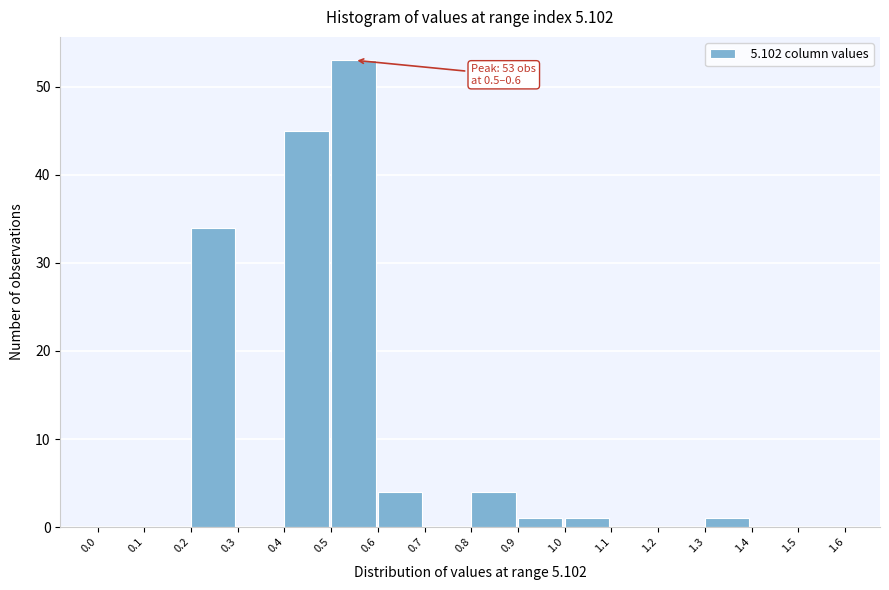

Over which range of the x-axis is the bar tallest?

0.5 to 0.6